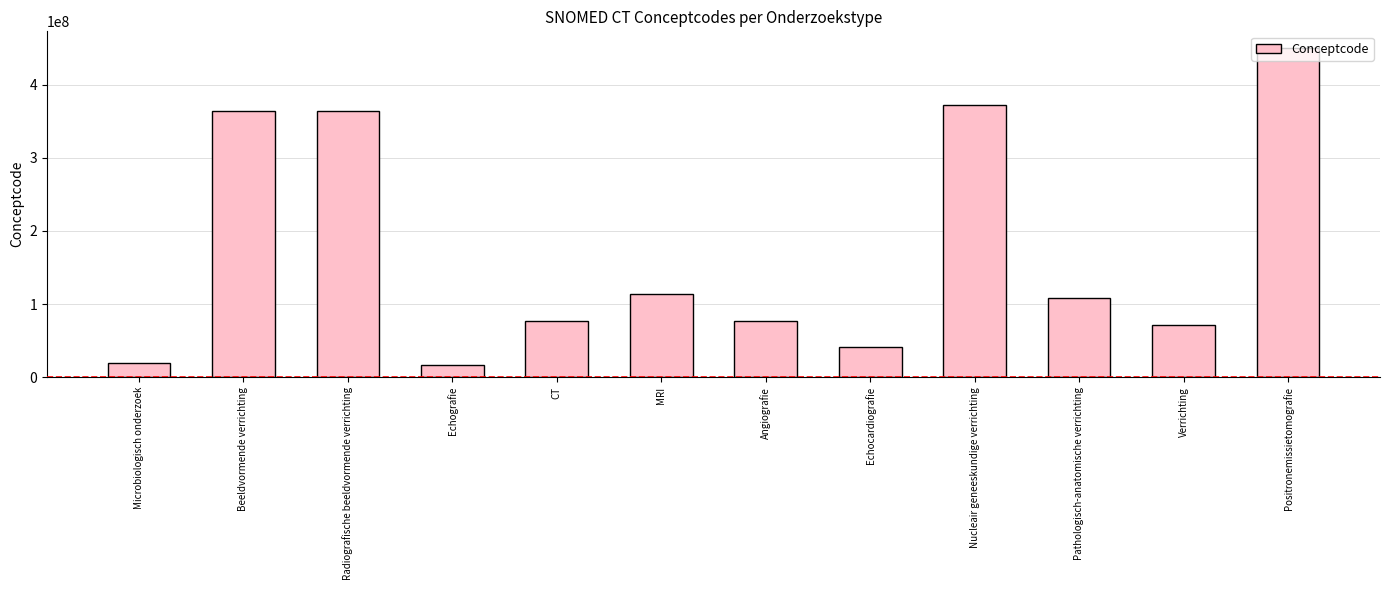

What is the difference between the values at Microbiologisch onderzoek and Radiografische beeldvormende verrichting?

343828999